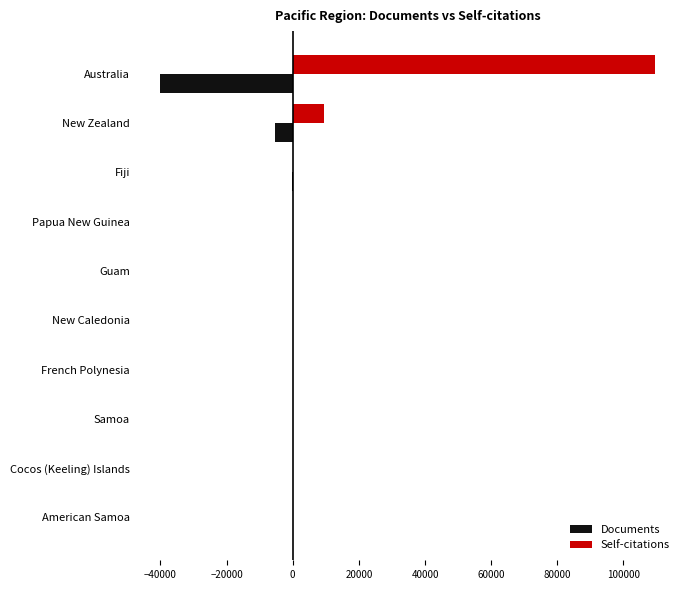

Is it true that Self-citations equals 0 at Cocos (Keeling) Islands?

True